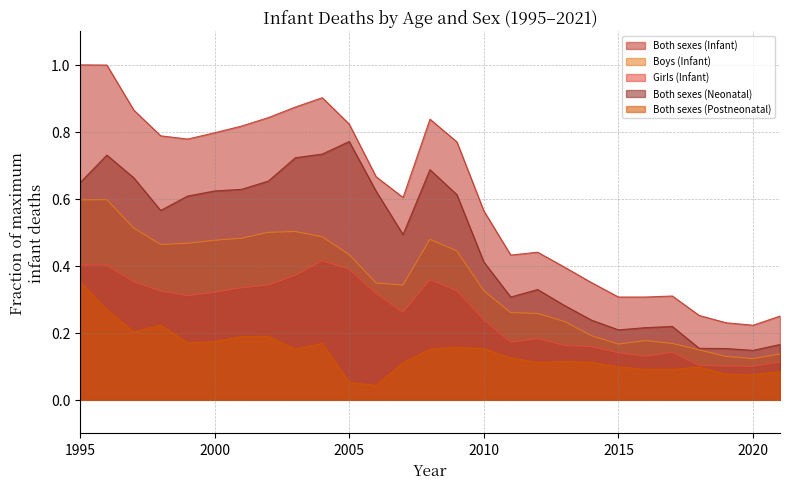

What is the highest value of the Both sexes (Infant) series?

1.0